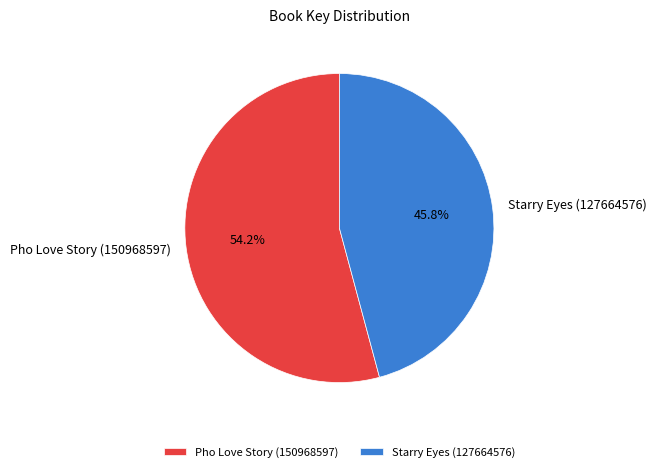

What is the largest slice in the pie chart?

Pho Love Story (150968597)